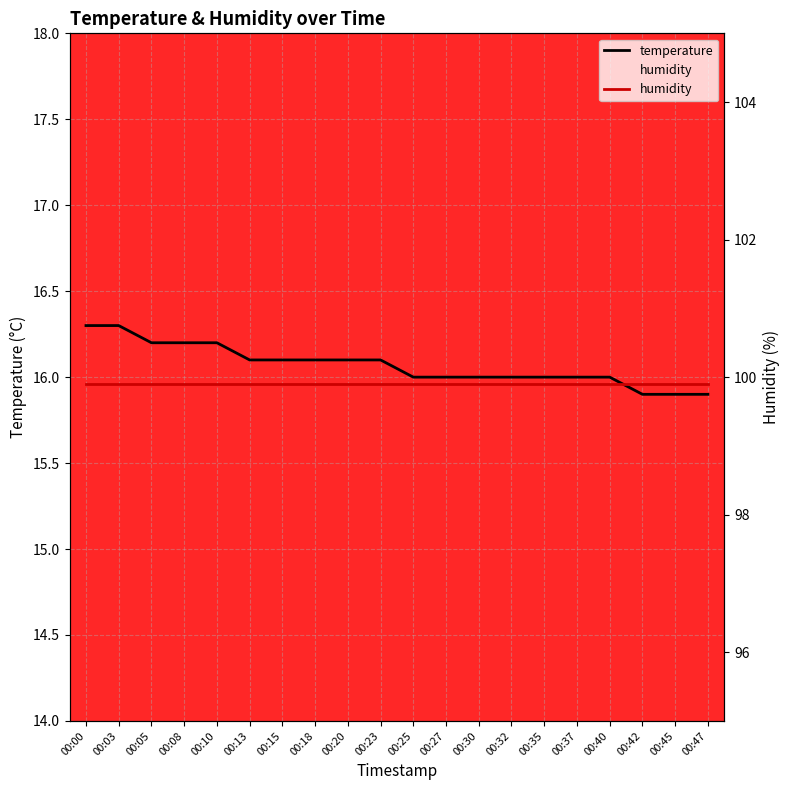

What is the total value across all series at 00:47?

115.8